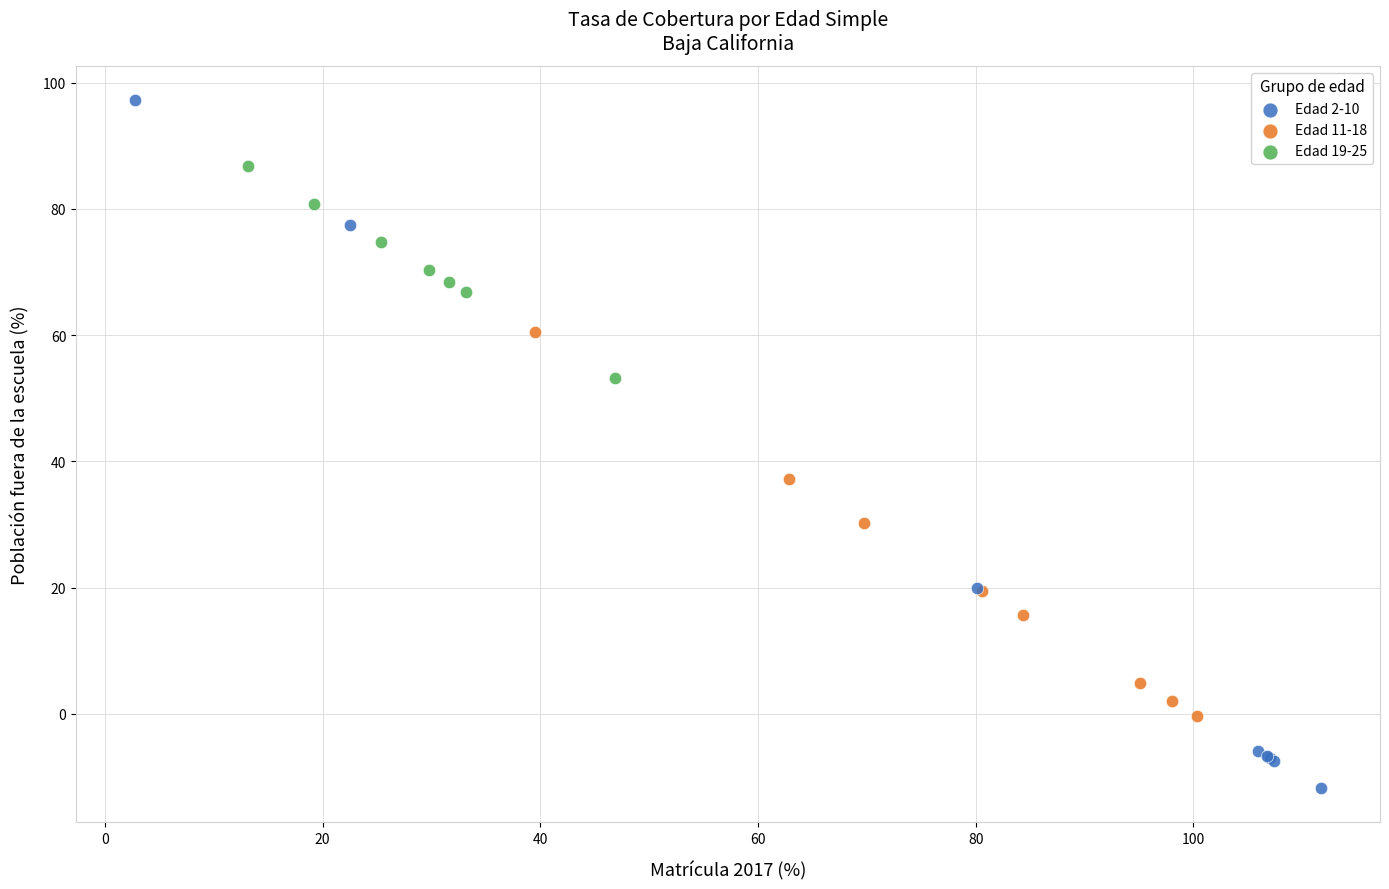

Which series reaches the minimum Y coordinate?

Edad 2-10